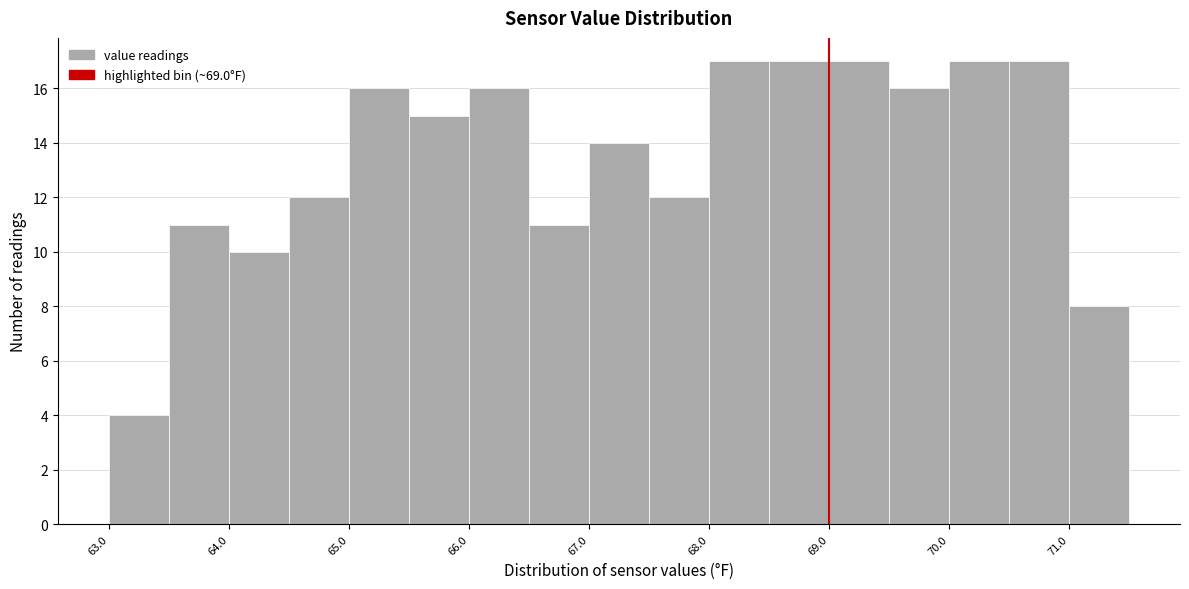

Reading left to right, list every bar in this chart as the range it spans on the x-axis followed by its height. The values are not printed on the chart, so give them approximately, as read against the axis.

63.0 to 63.5: 4
63.5 to 64.0: 11
64.0 to 64.5: 10
64.5 to 65.0: 12
65.0 to 65.5: 16
65.5 to 66.0: 15
66.0 to 66.5: 16
66.5 to 67.0: 11
67.0 to 67.5: 14
67.5 to 68.0: 12
68.0 to 68.5: 17
68.5 to 69.0: 17
69.0 to 69.5: 17
69.5 to 70.0: 16
70.0 to 70.5: 17
70.5 to 71.0: 17
71.0 to 71.5: 8